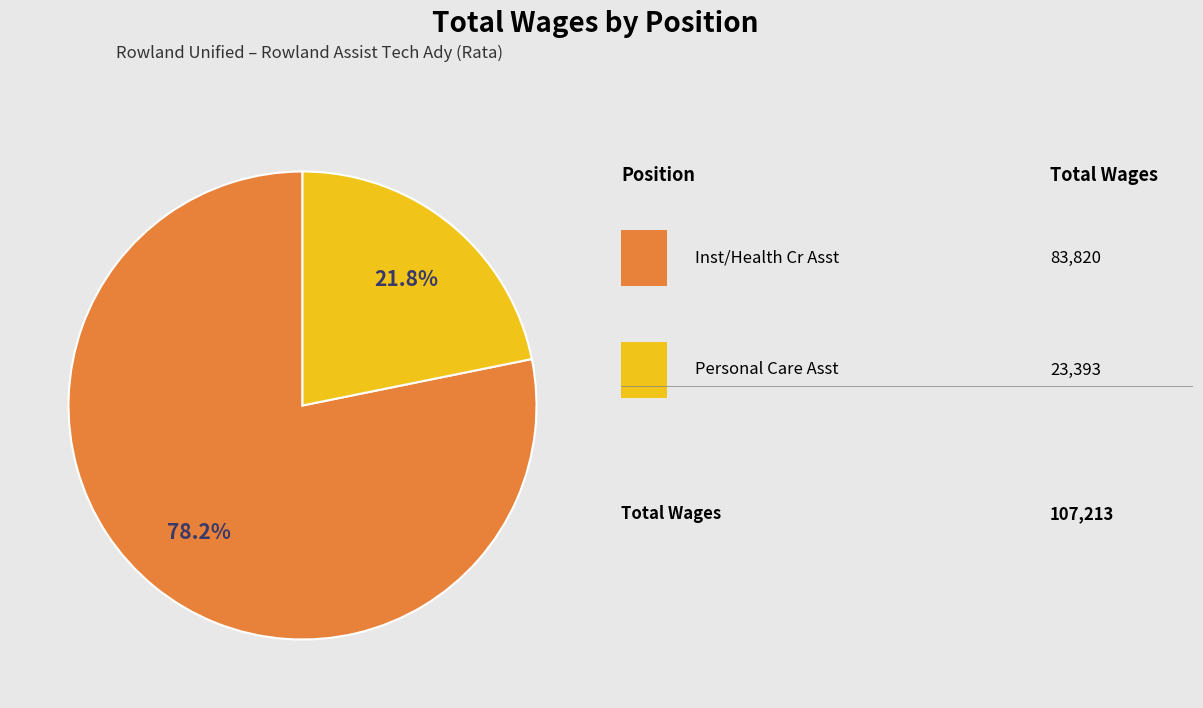

Is there a majority slice in this chart?

Yes